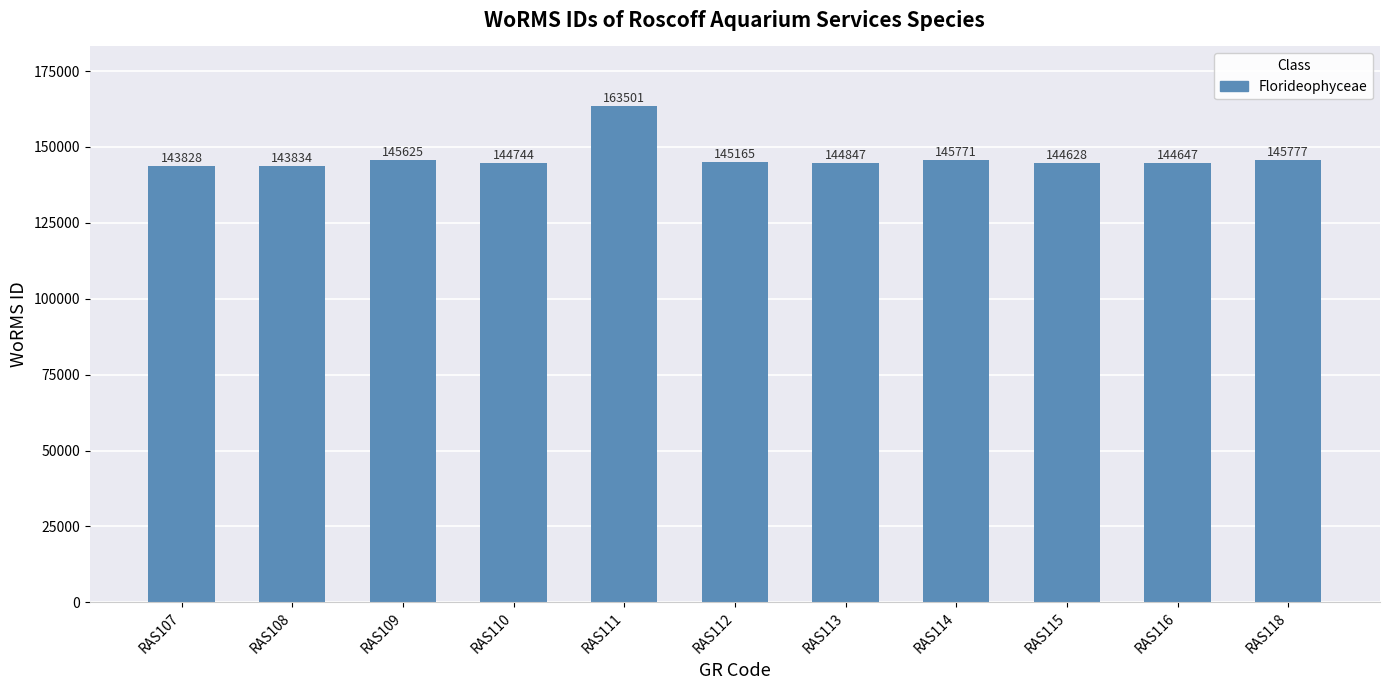

Which has a higher value, RAS116 or RAS108?

RAS116